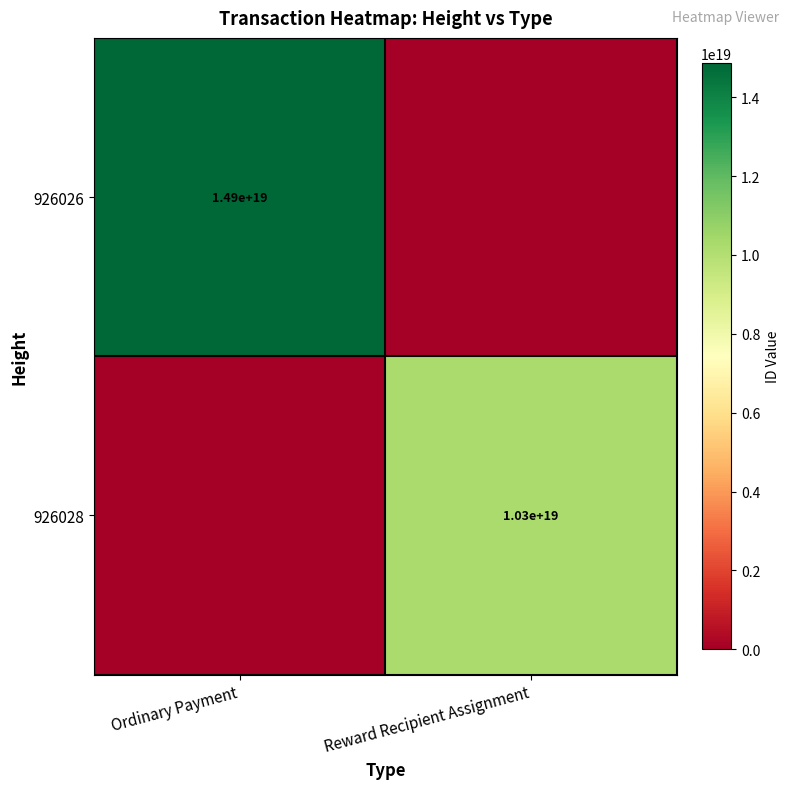

True or false: 926028 has a value of 2370799844929603072 at Reward Recipient Assignment.

False